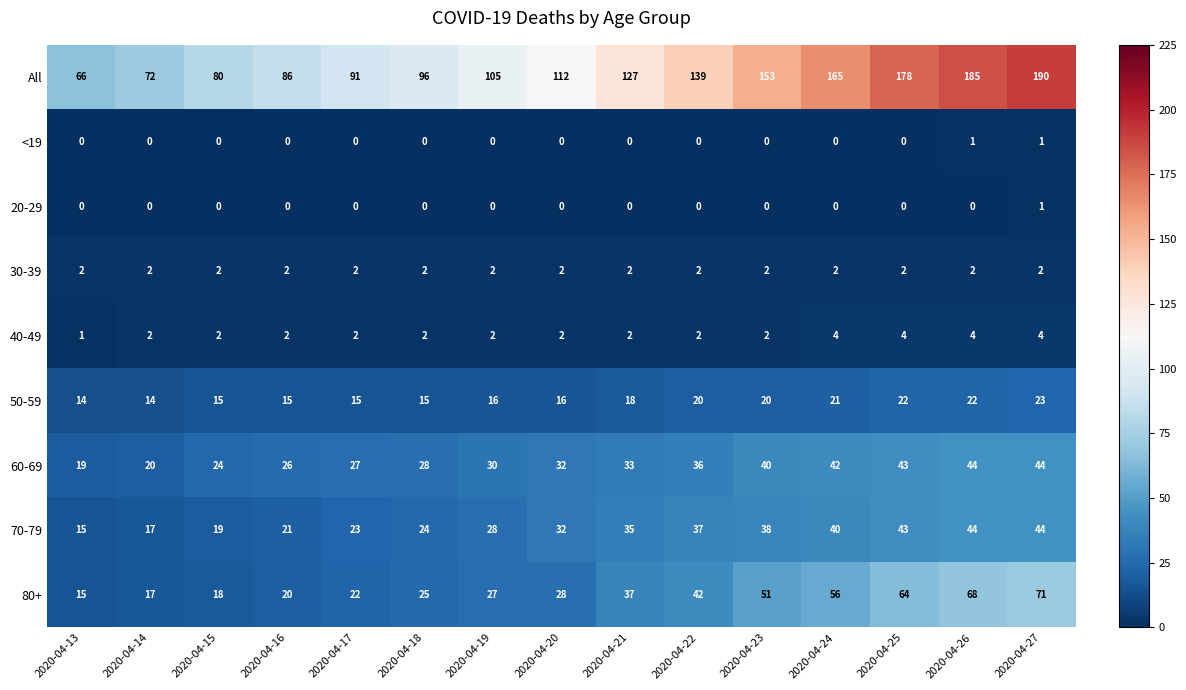

What is the approximate value of All at 2020-04-17?

91